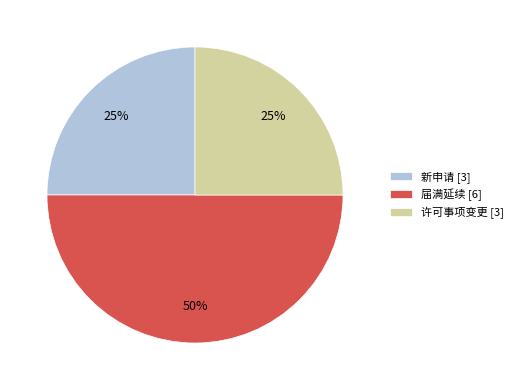

To the nearest percent, what portion does 许可事项变更 represent?

25%